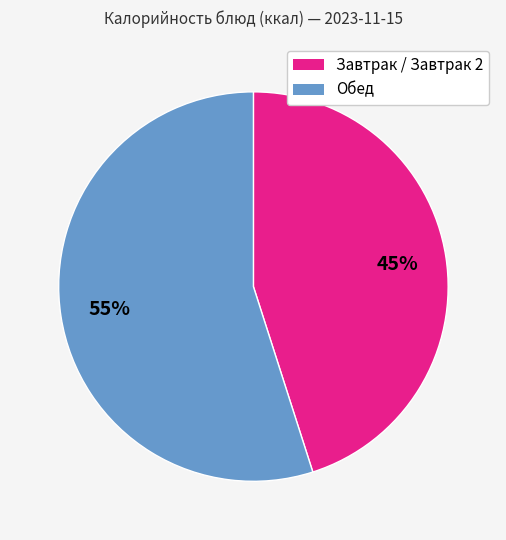

Is there any slice that represents more than half of the pie?

Yes